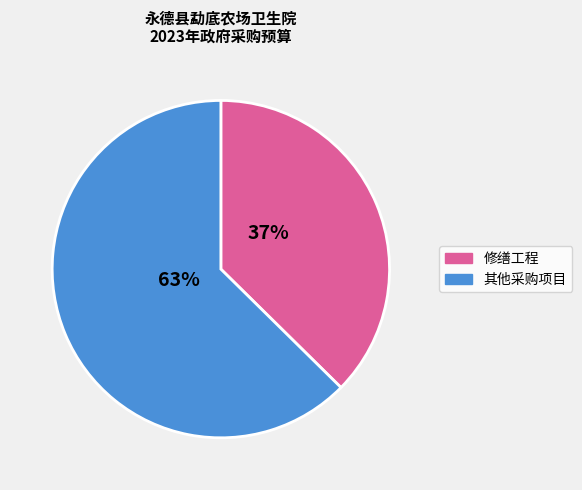

Is there any slice that represents more than half of the pie?

Yes